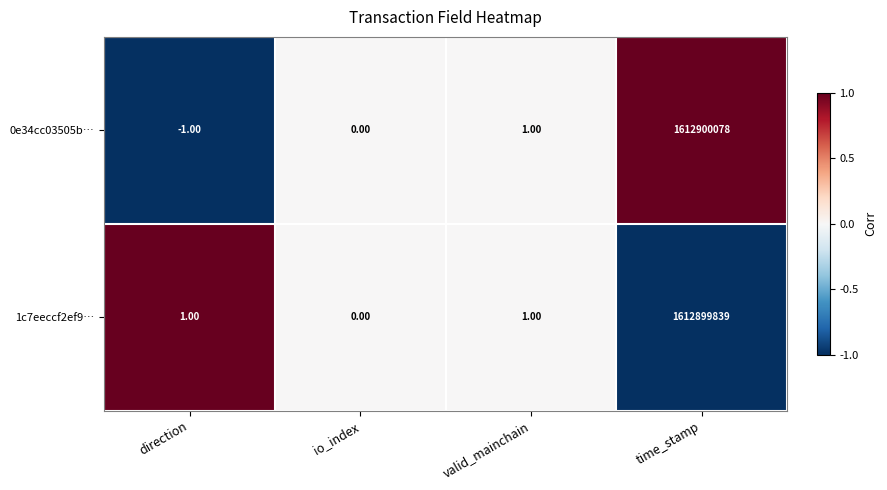

Which series has the largest total across all categories?

0e34cc03505b…